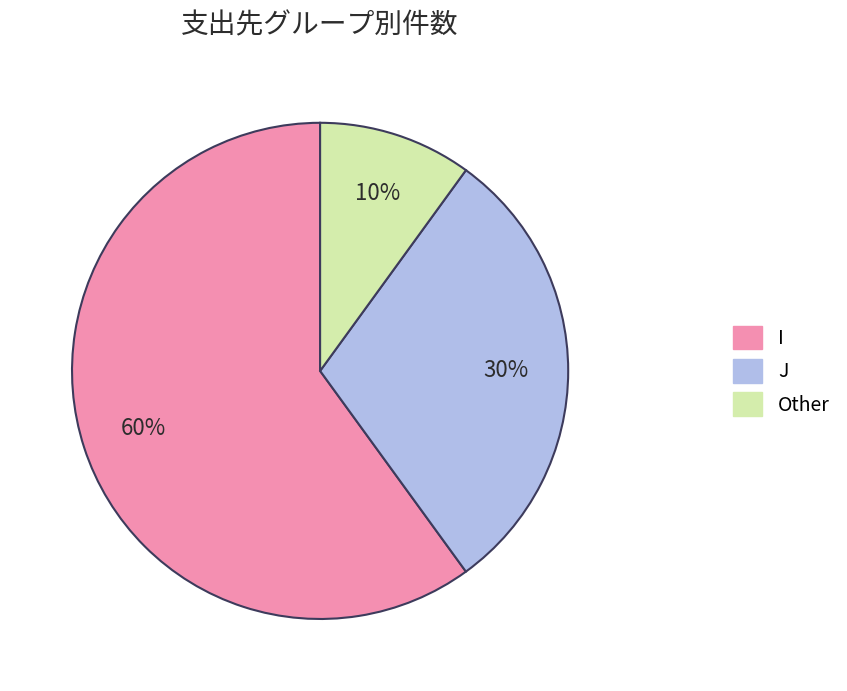

To the nearest percent, what percentage of the pie is J?

30%